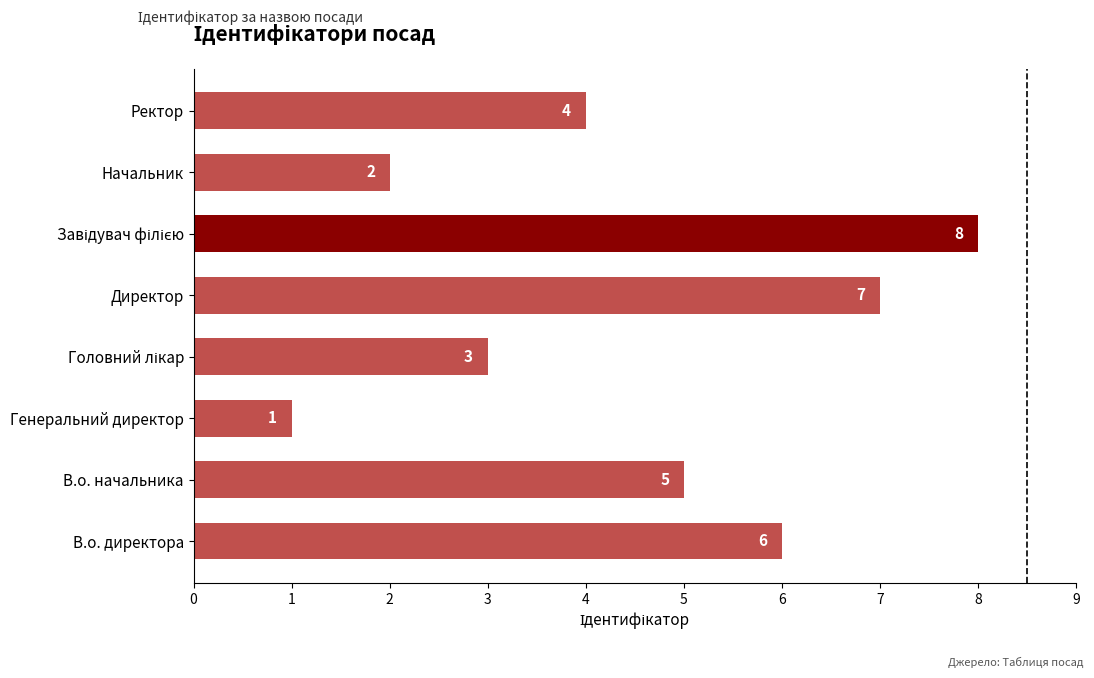

Does the chart contain stacked bars?

No